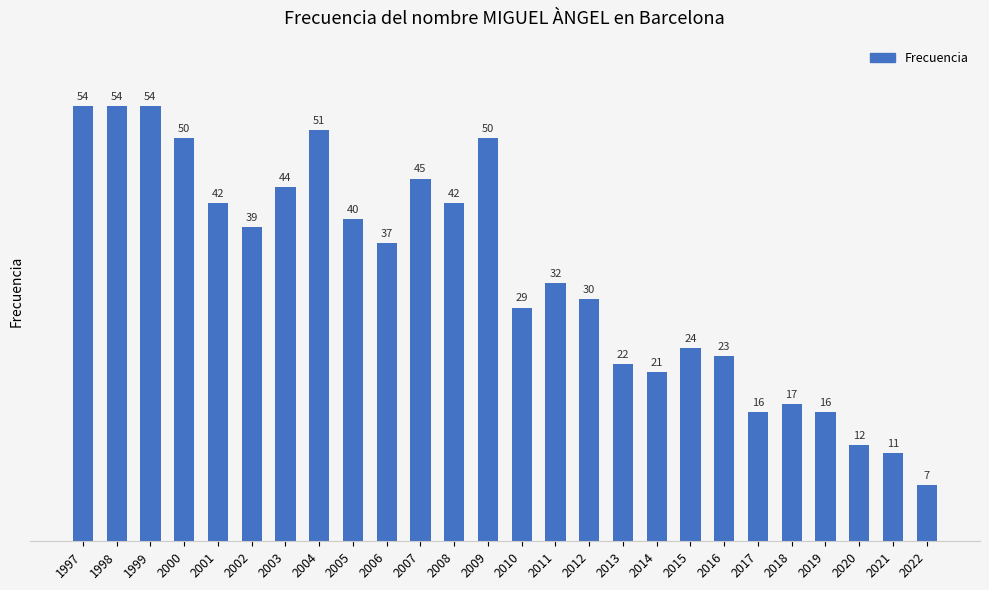

What is the average value?

33